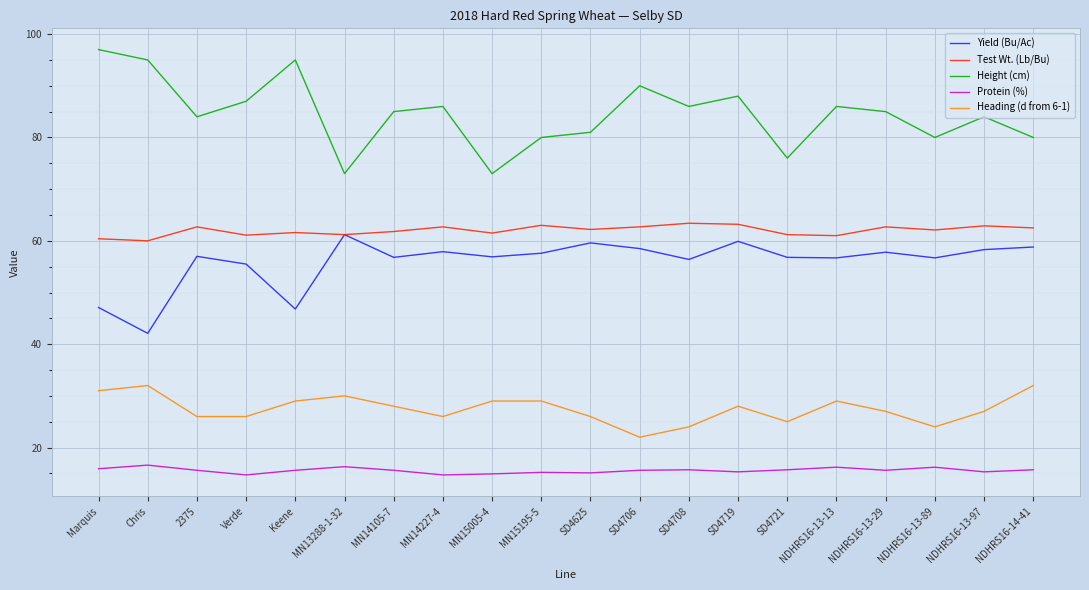

What is the maximum value for Test Wt. (Lb/Bu)?

63.4